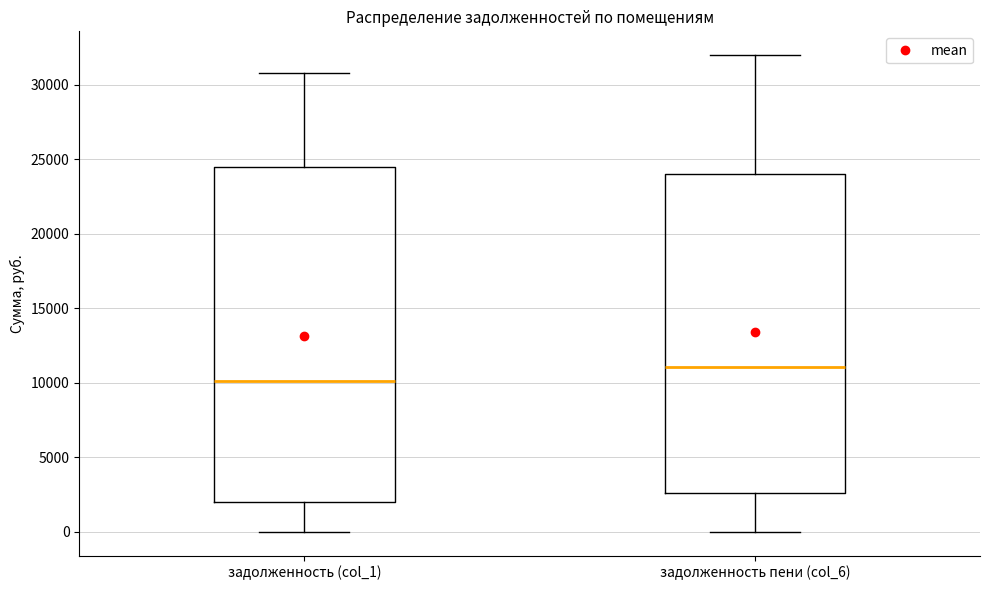

Reading left to right, transcribe this box plot: for each box, give where its median line is, the range the box spans, and where its two whiskers end, as read against the y-axis. The values are not printed on the chart, so give them approximately, as read against the axis.

задолженность (col_1): median 10000, box 2000 to 24500, whiskers 0 to 31000
задолженность пени (col_6): median 11000, box 2500 to 24000, whiskers 0 to 32000